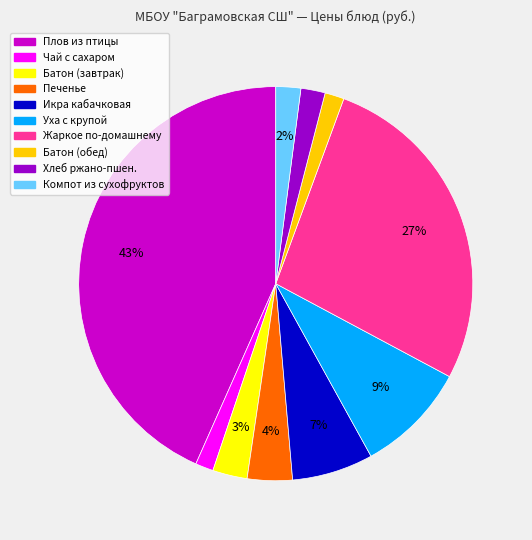

To the nearest percent, what is the average slice percentage?

10%